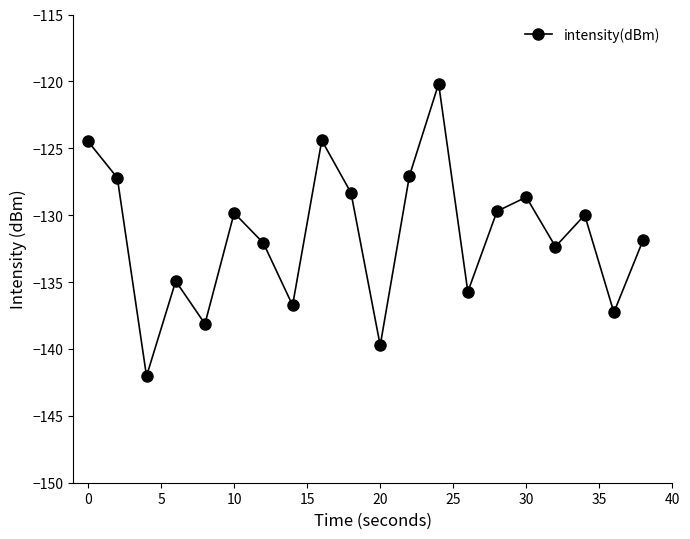

How many points are higher than both their immediate neighbors (excluding endpoints)?

6